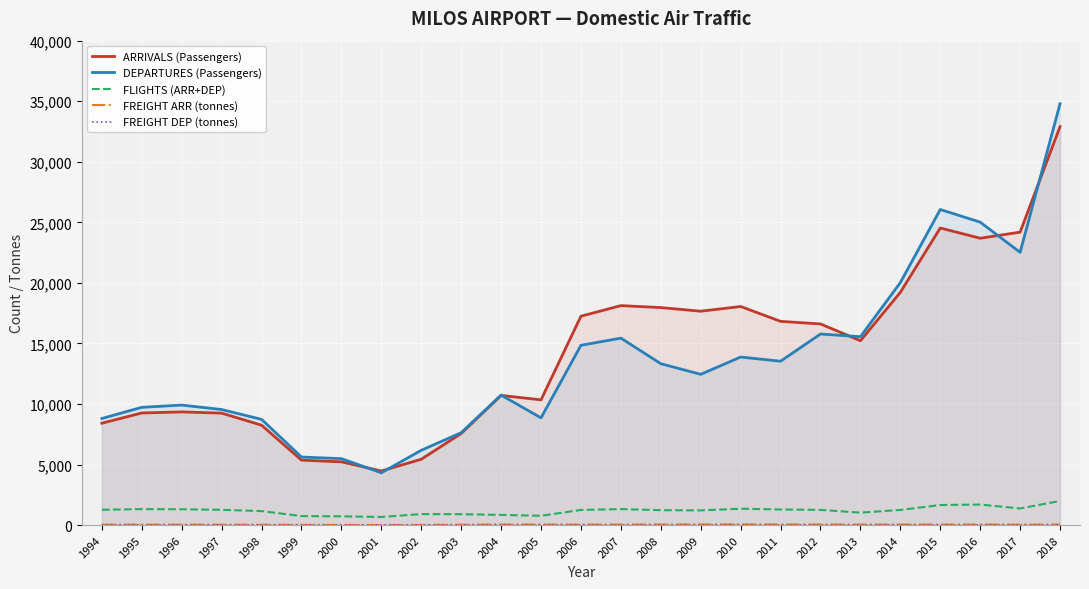

How many data points in DEPARTURES (Passengers) are above 12447?

12